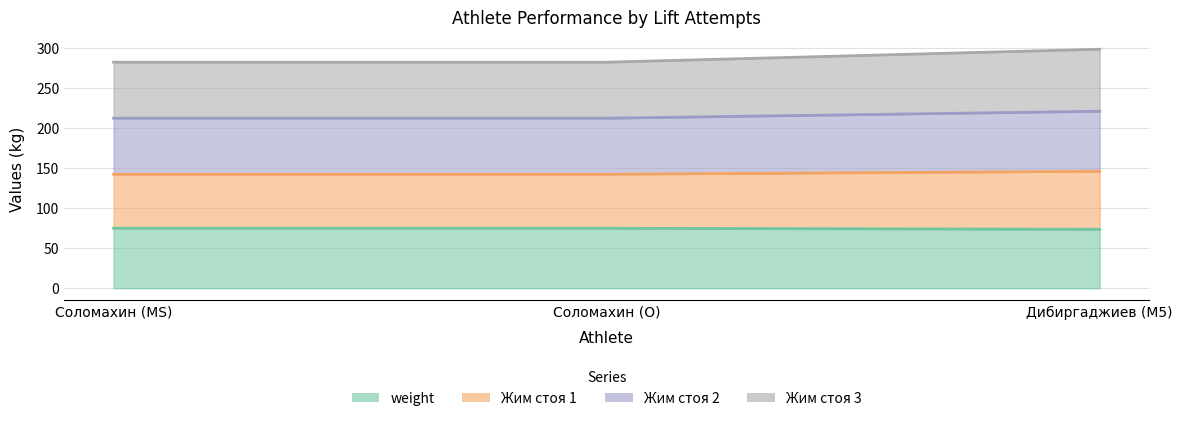

At which category is the sum across all series the highest?

Дибиргаджиев (M5)